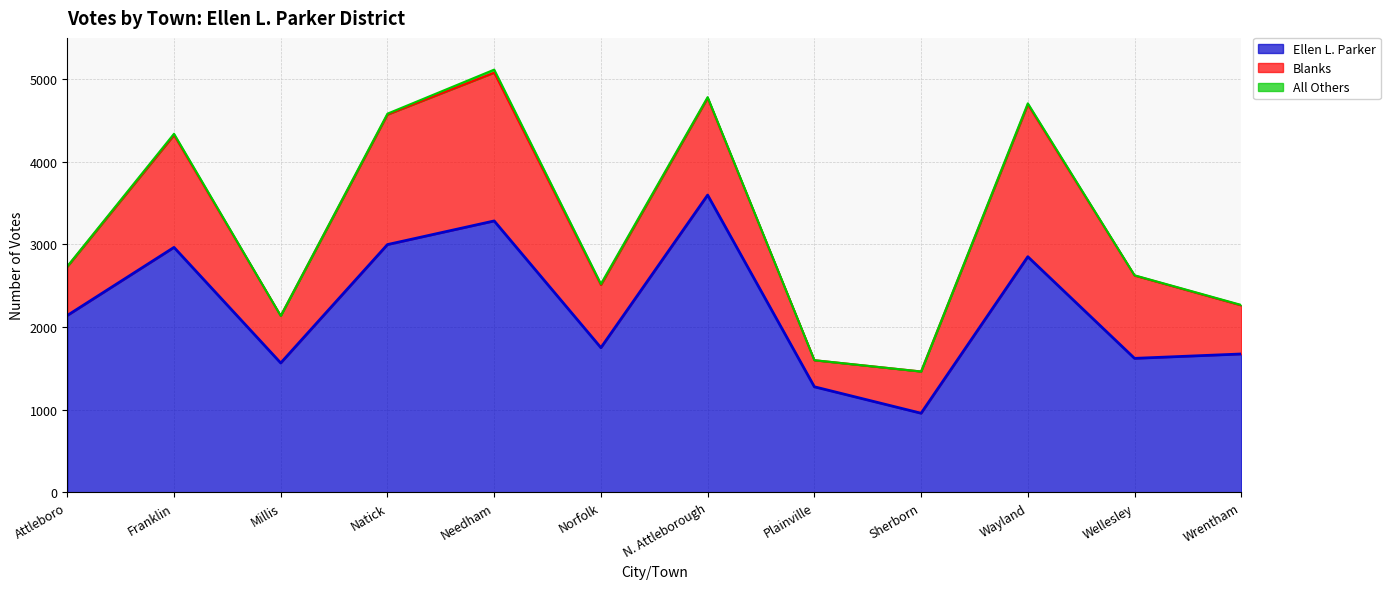

What is the difference between the second highest and second lowest values in the Ellen L. Parker series?

2007